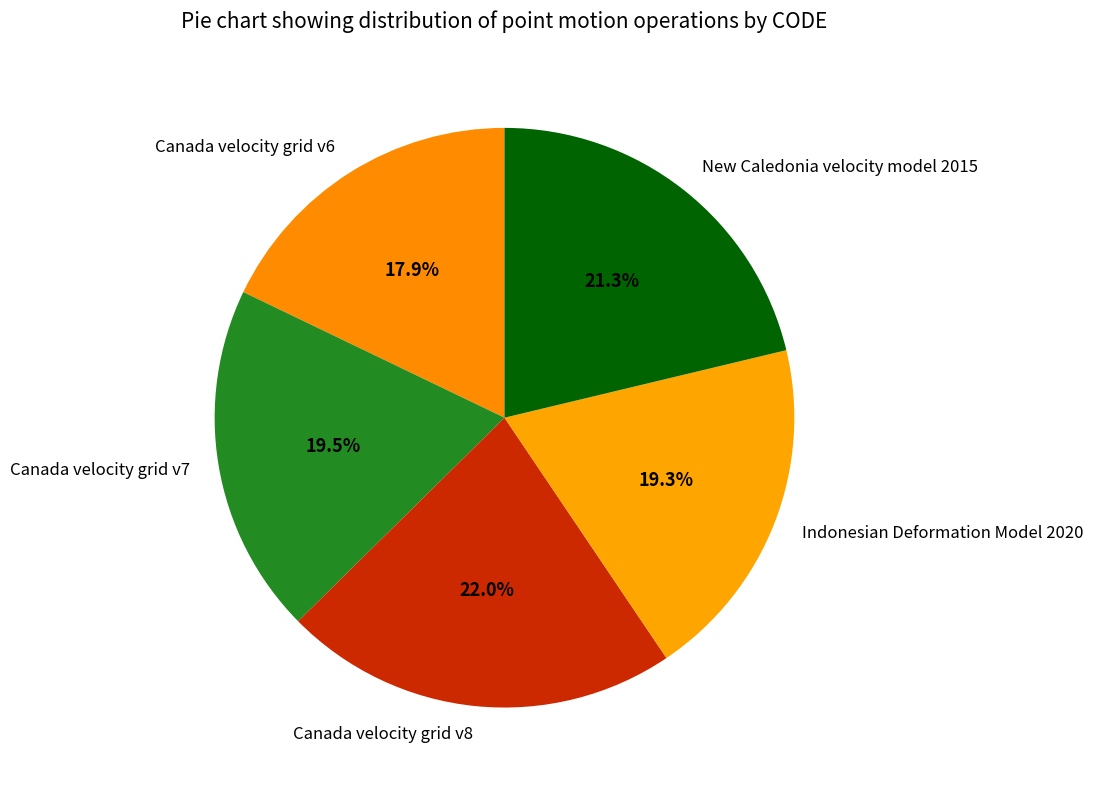

Is it true that Canada velocity grid v6 is 27% of the pie?

False